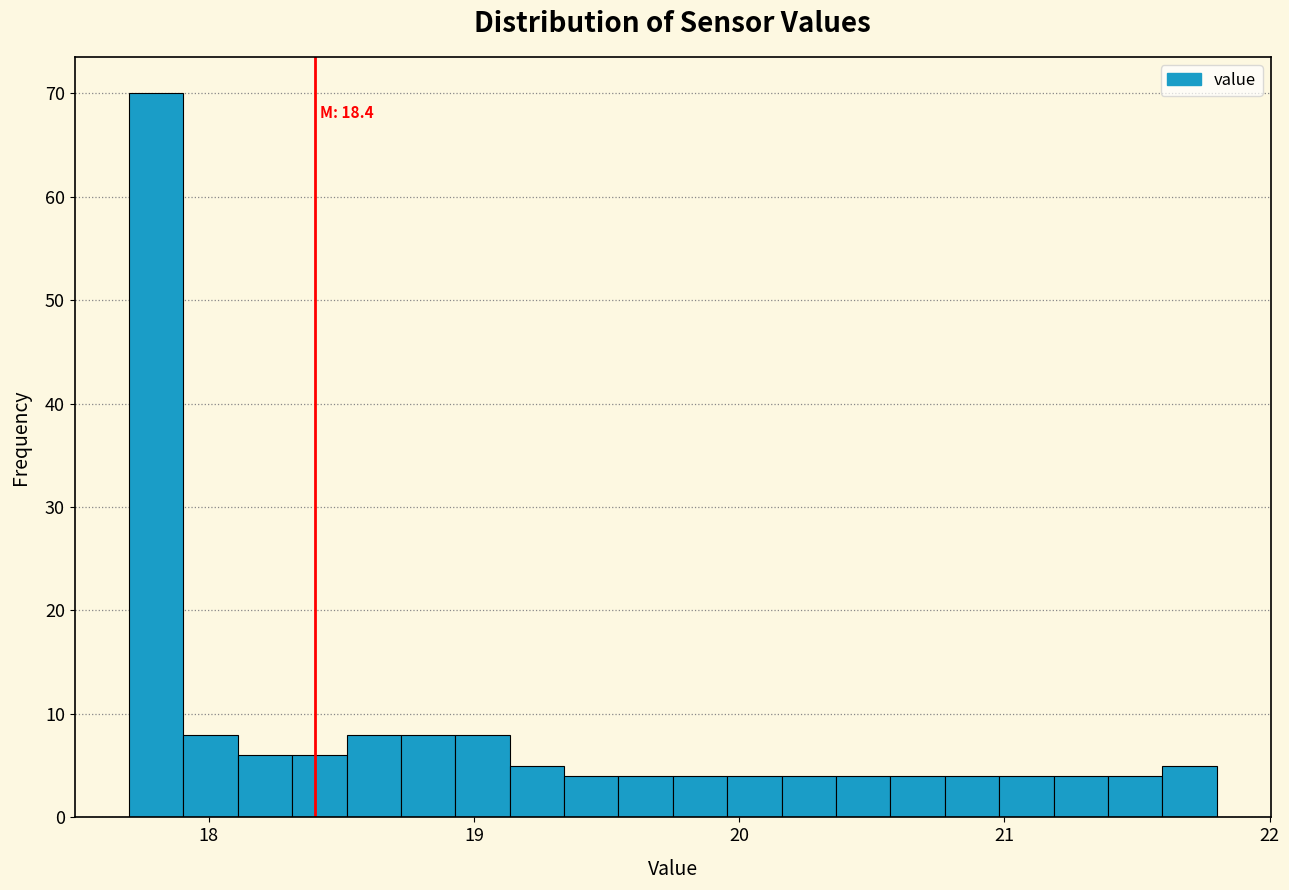

Read against the x-axis, roughly where is the centre of the tallest bar?

17.8